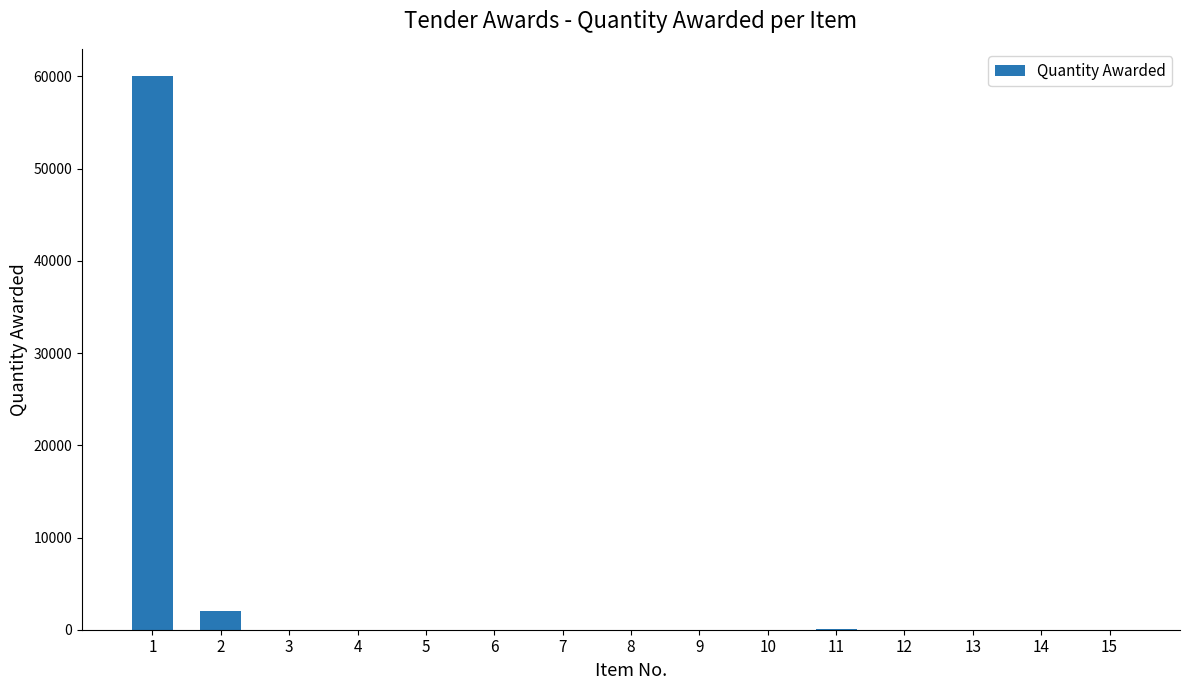

What is the maximum value shown in the chart?

60000